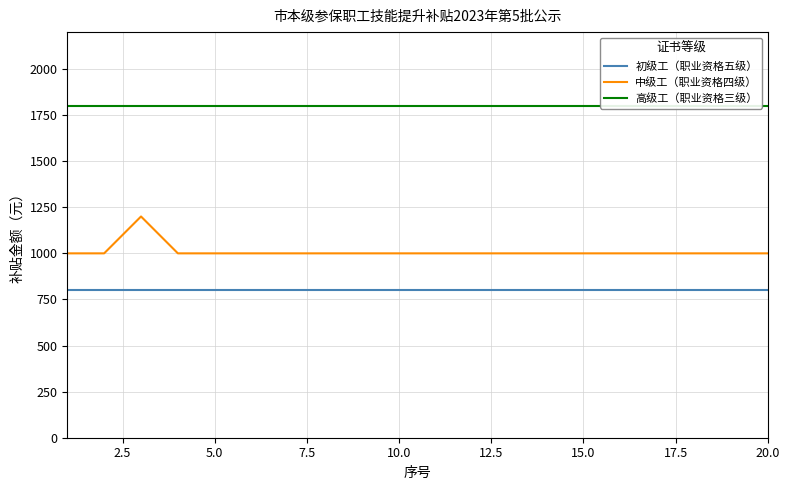

Which series has the largest range (max minus min)?

中级工（职业资格四级）